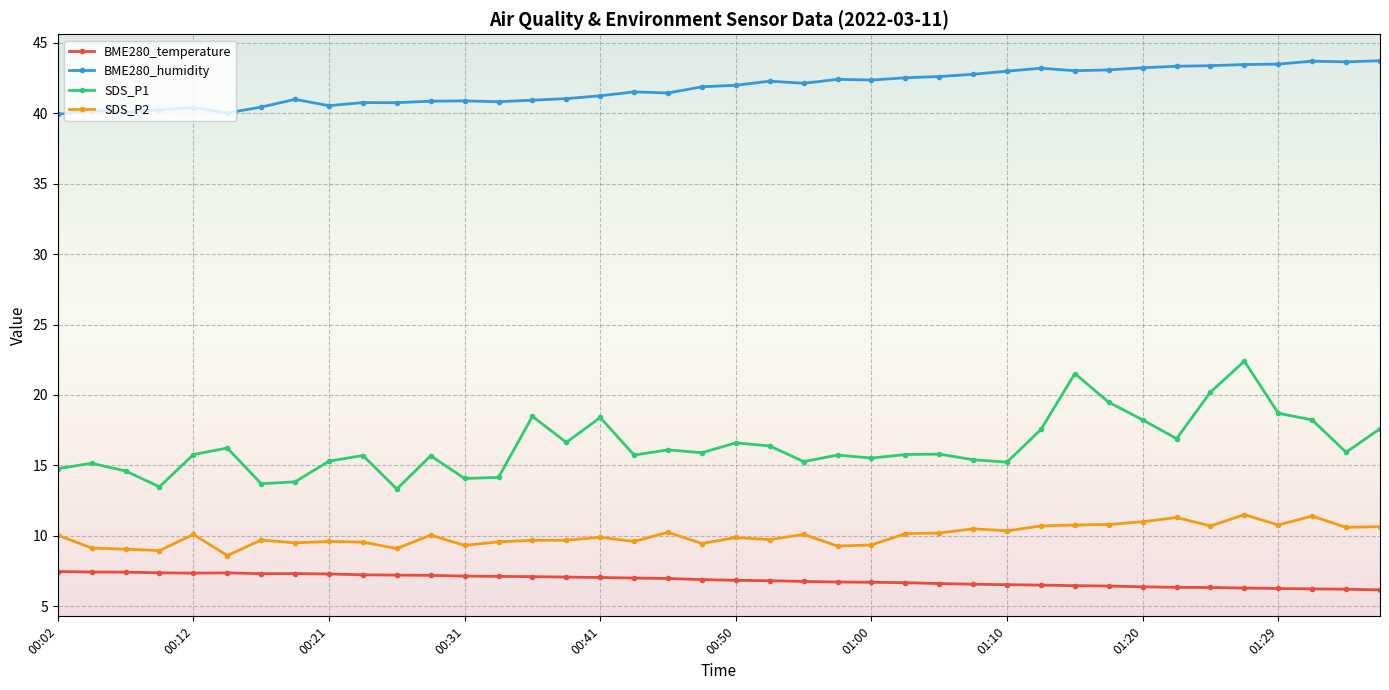

What is the maximum value shown in the chart?

43.7